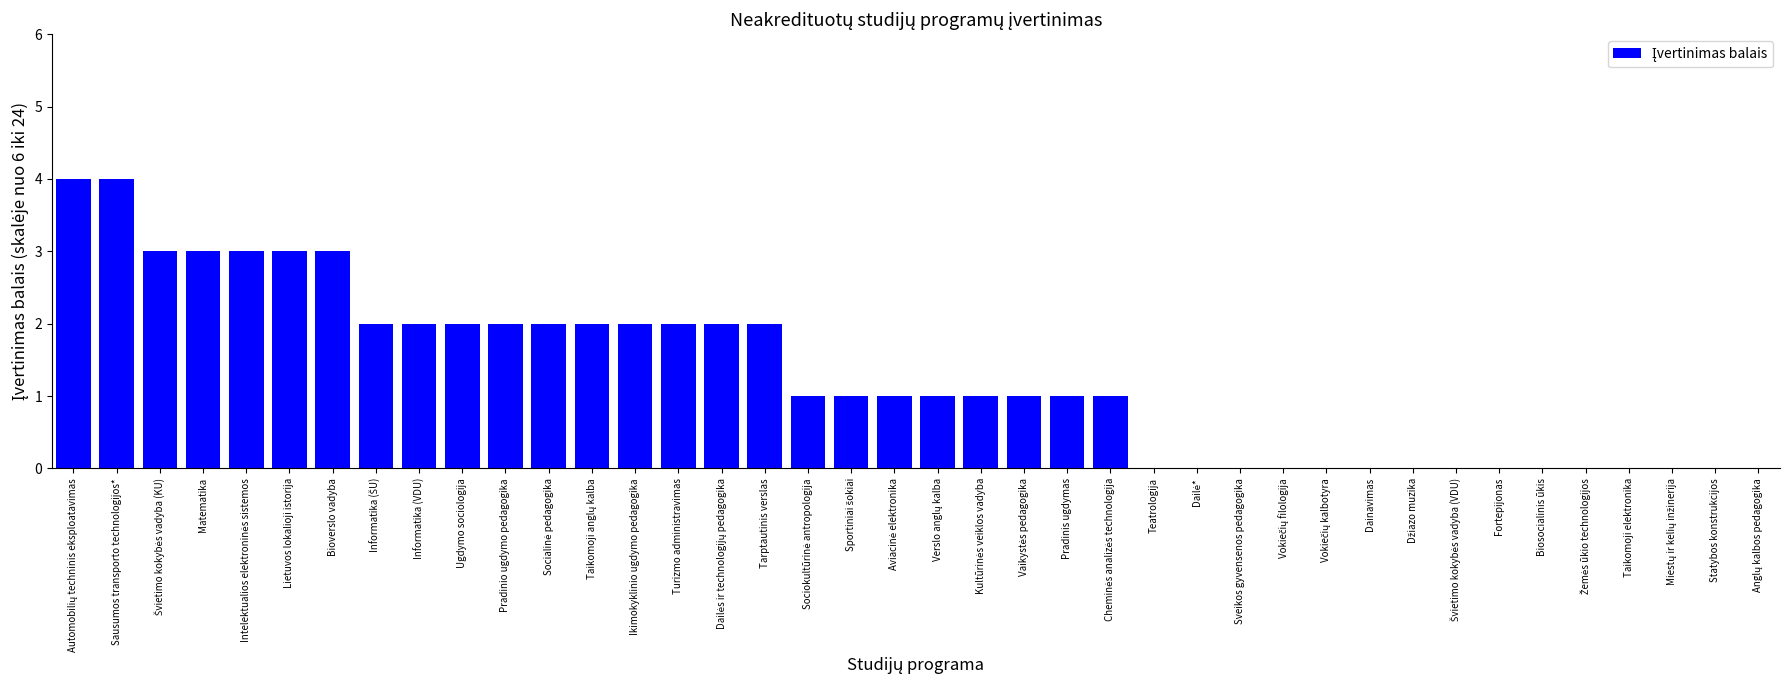

True or false: the data shows 0 at Taikomoji elektronika.

True